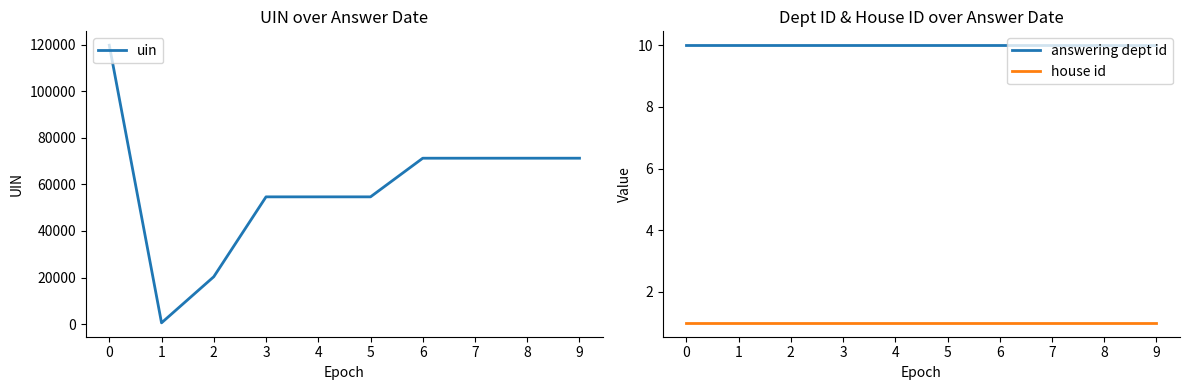

What is the value of the house id point at the 3rd from the left?

1